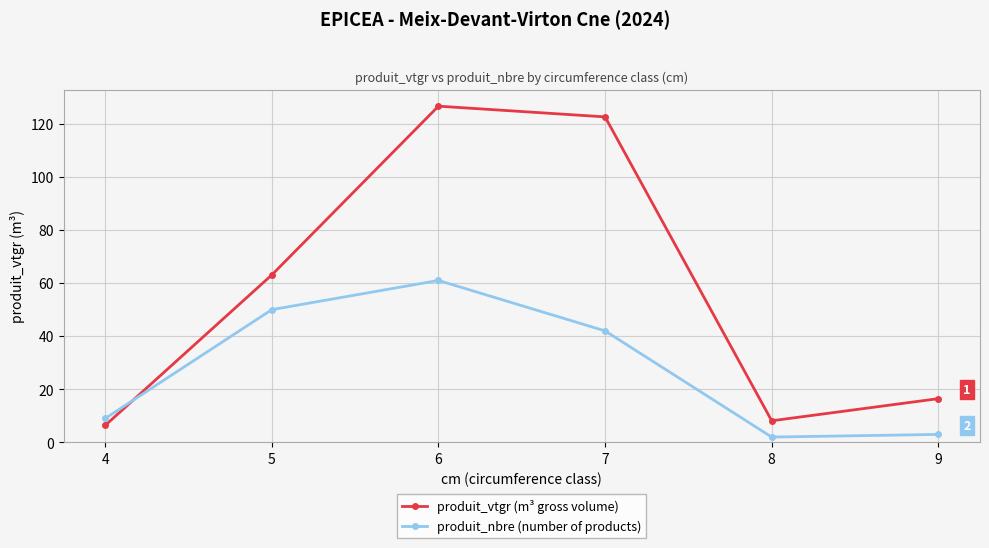

How many lines are shown in the chart?

2